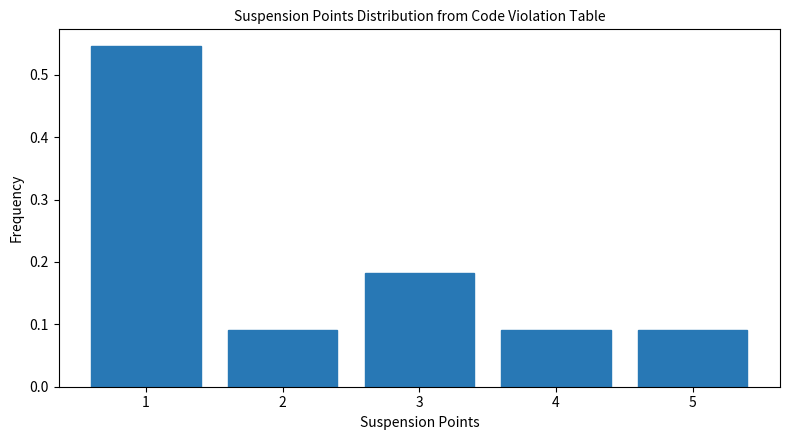

True or false: the data shows 0.3 at 3.

False